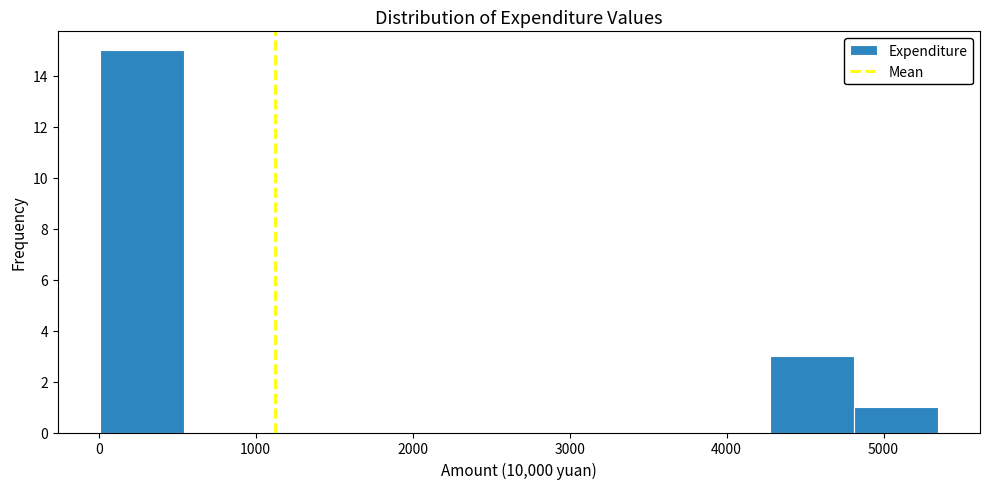

Reading left to right, transcribe this chart: for each bar, give the range it covers on the x-axis and its height. Neither the bar edges nor the heights are printed on the chart, so give them approximately, as read against the axes.

0 to 500: 15
500 to 1100: 0
1100 to 1600: 0
1600 to 2100: 0
2100 to 2700: 0
2700 to 3200: 0
3200 to 3700: 0
3700 to 4300: 0
4300 to 4800: 3
4800 to 5300: 1